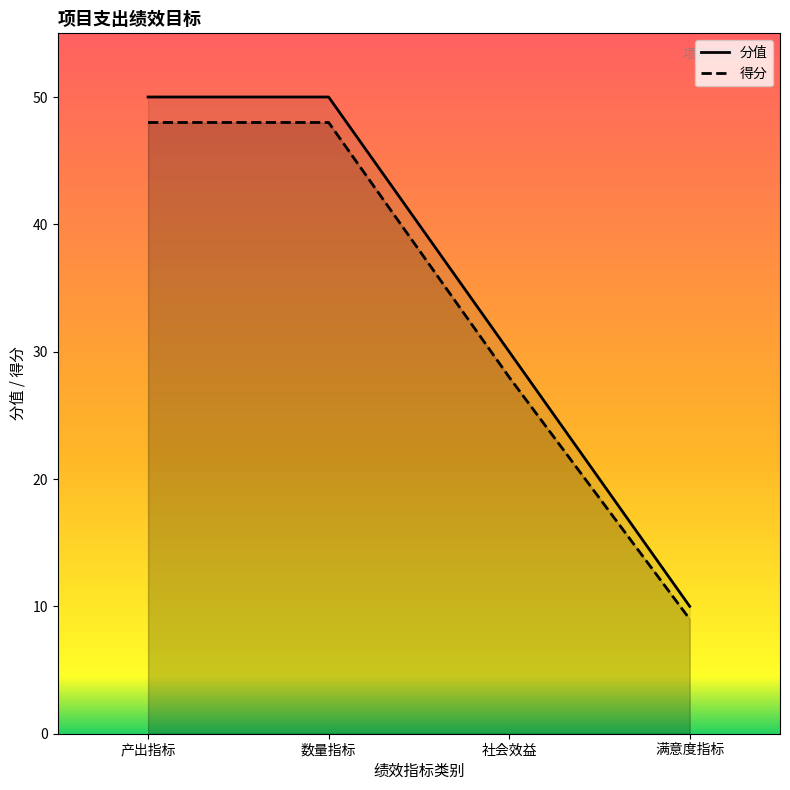

What is the difference between the highest and lowest values at 社会效益?

2